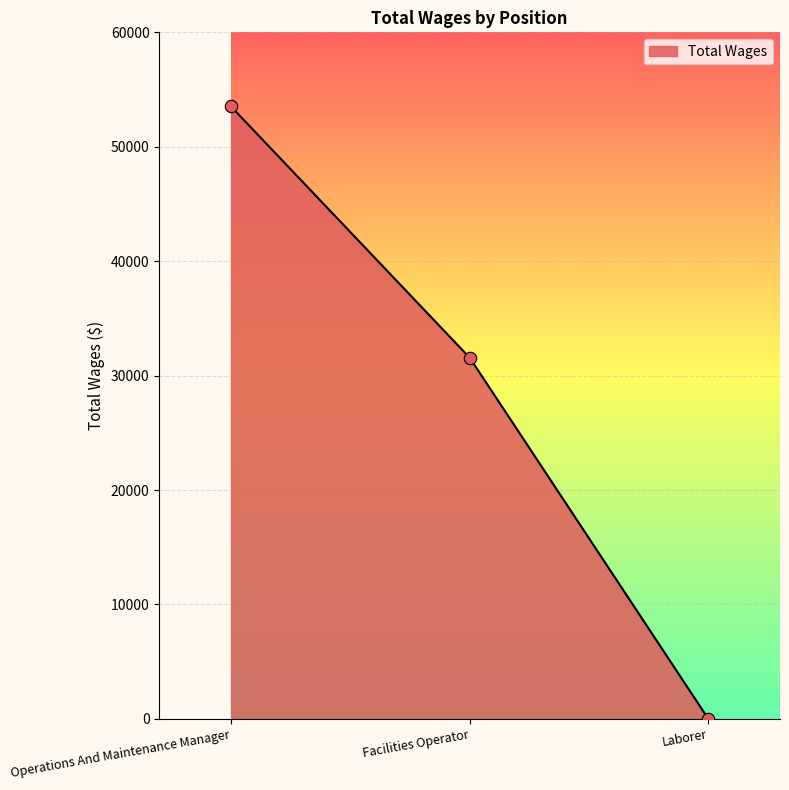

What is the change in value from Operations And Maintenance Manager to Facilities Operator?

-21953